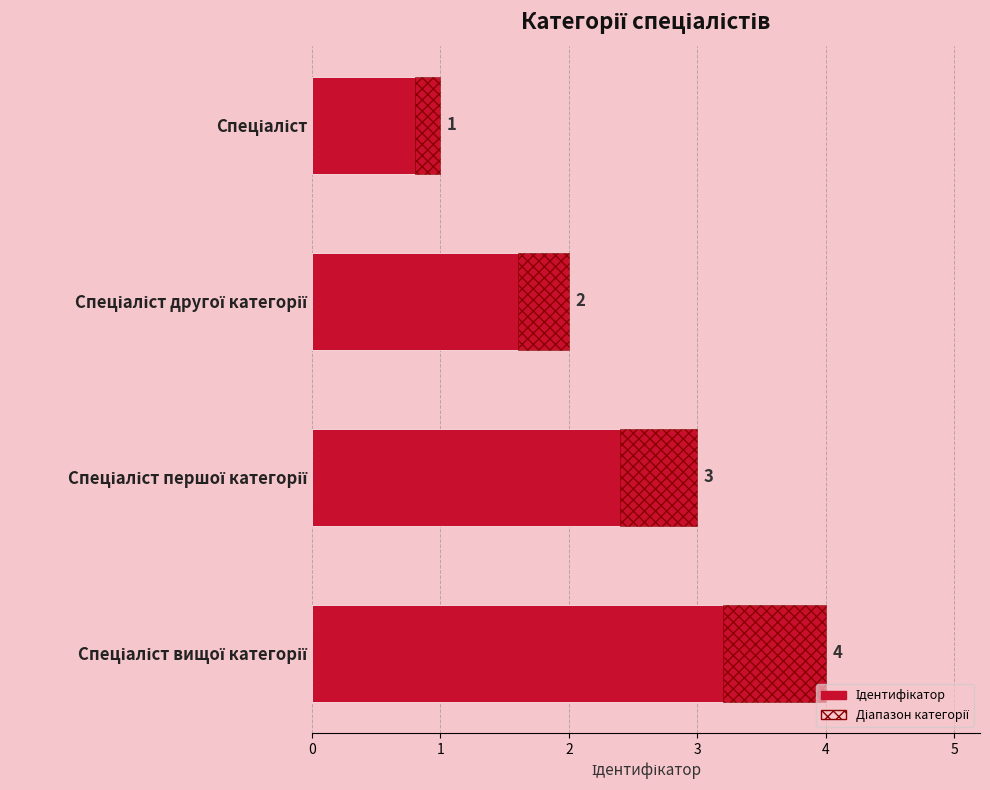

What is the maximum value shown in the chart?

4